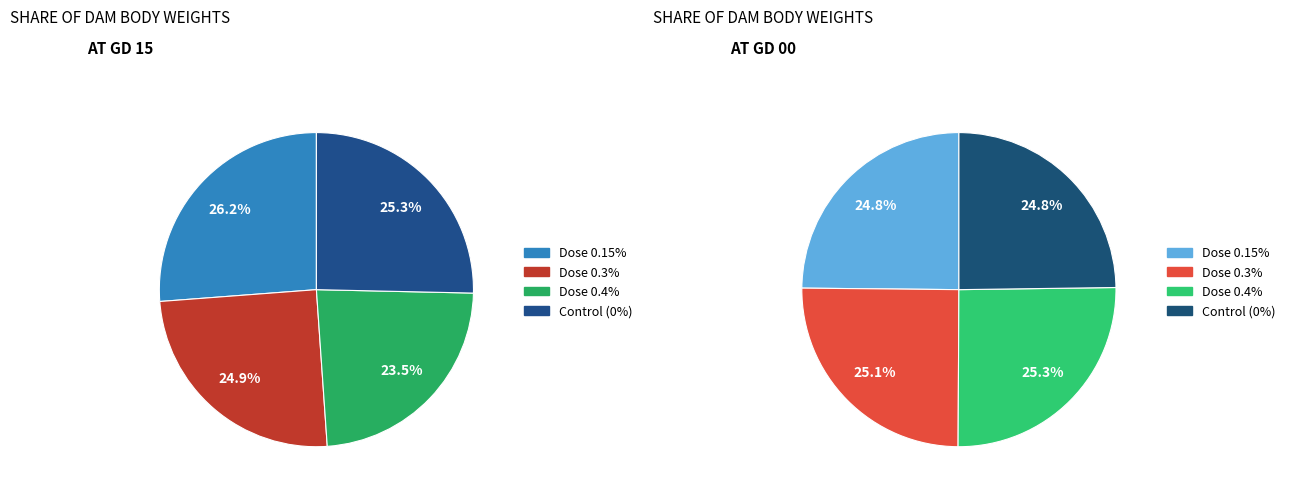

How many slices are in this pie chart?

4